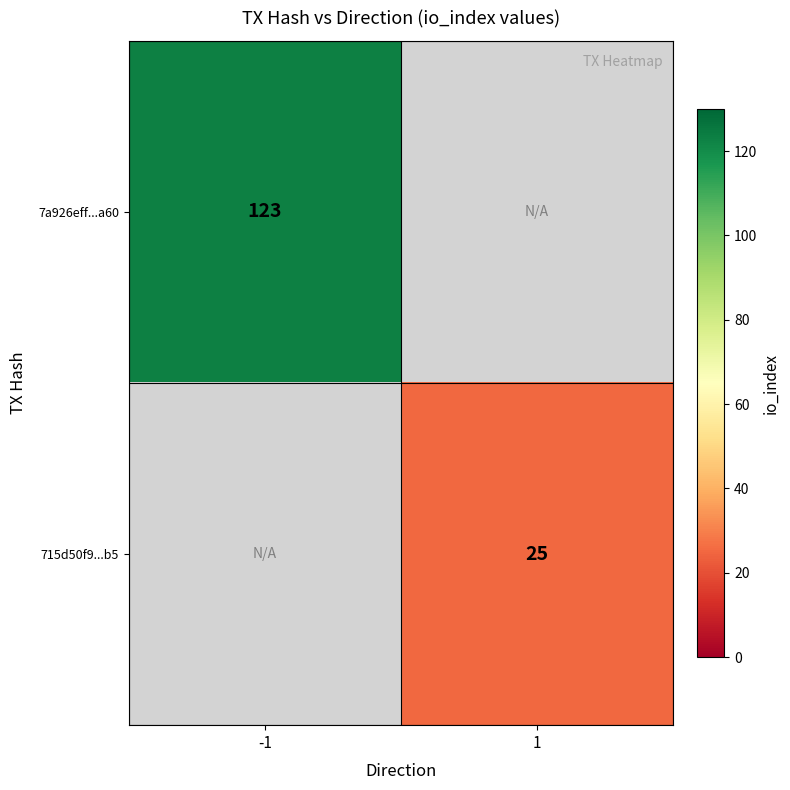

The 7a926eff...a60 series shows 173 at -1. True or false?

False